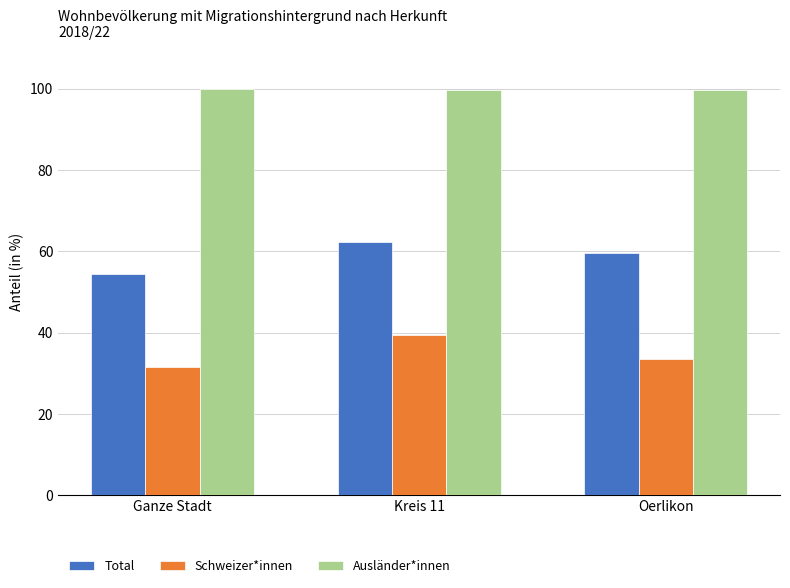

What is the sum of the Schweizer*innen values at Ganze Stadt and Kreis 11?

70.9